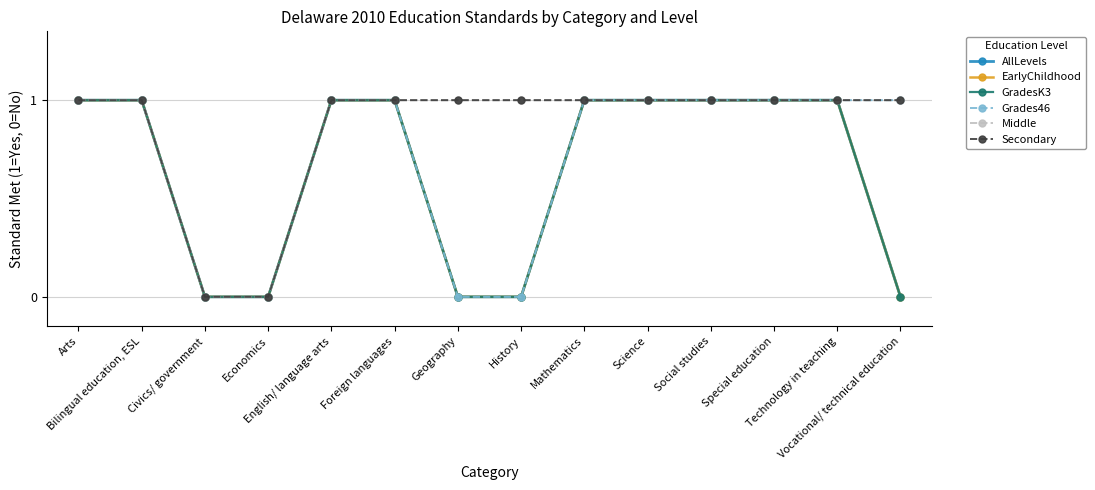

Is this an area chart (filled region under the line)?

No